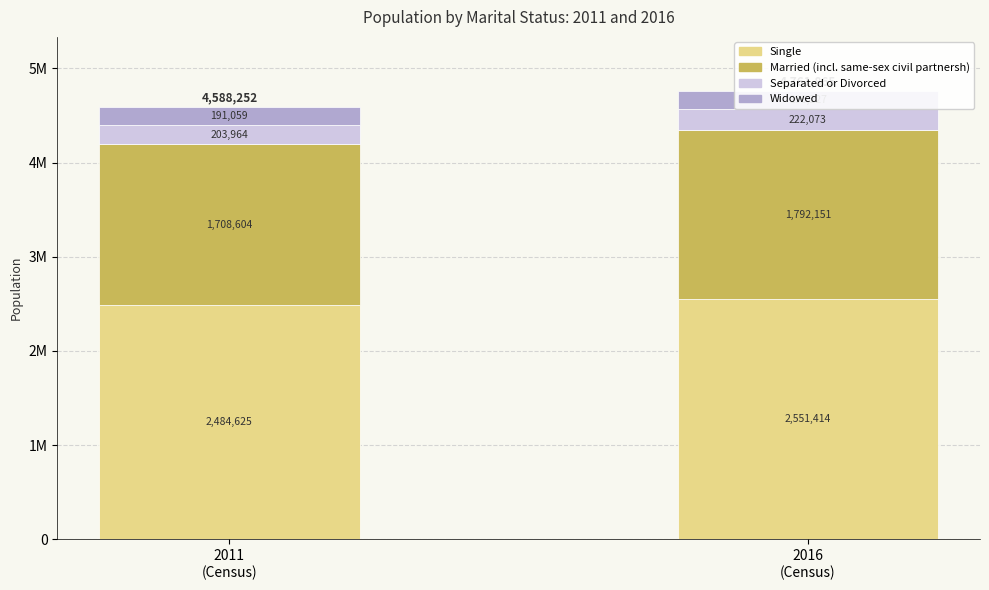

True or false: Separated or Divorced has a value of 203964 at 2011
(Census).

True